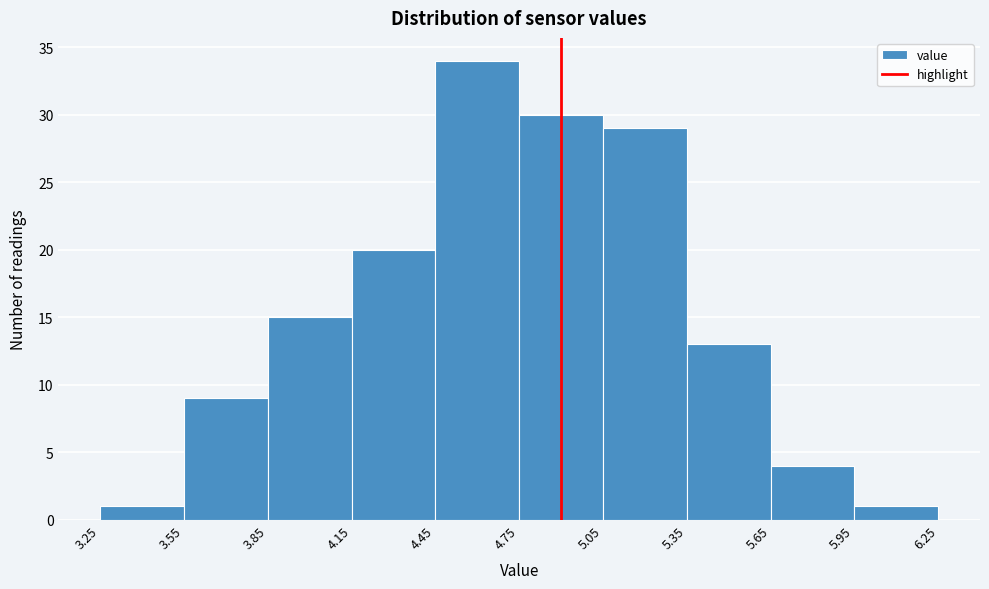

Reading left to right, list every bar in this chart as the range it spans on the x-axis followed by its height. The values are not printed on the chart, so give them approximately, as read against the axis.

3.25 to 3.55: 1
3.55 to 3.85: 9
3.85 to 4.15: 15
4.15 to 4.45: 20
4.45 to 4.75: 34
4.75 to 5.05: 30
5.05 to 5.35: 29
5.35 to 5.65: 13
5.65 to 5.95: 4
5.95 to 6.25: 1